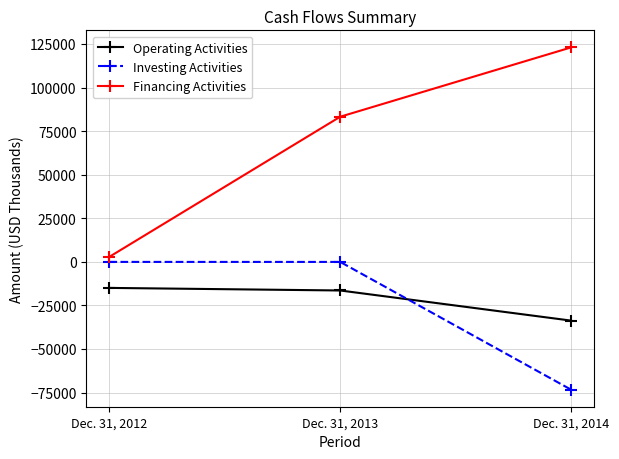

Is the value of Financing Activities at Dec. 31, 2012 greater than the value of Investing Activities at Dec. 31, 2012?

Yes